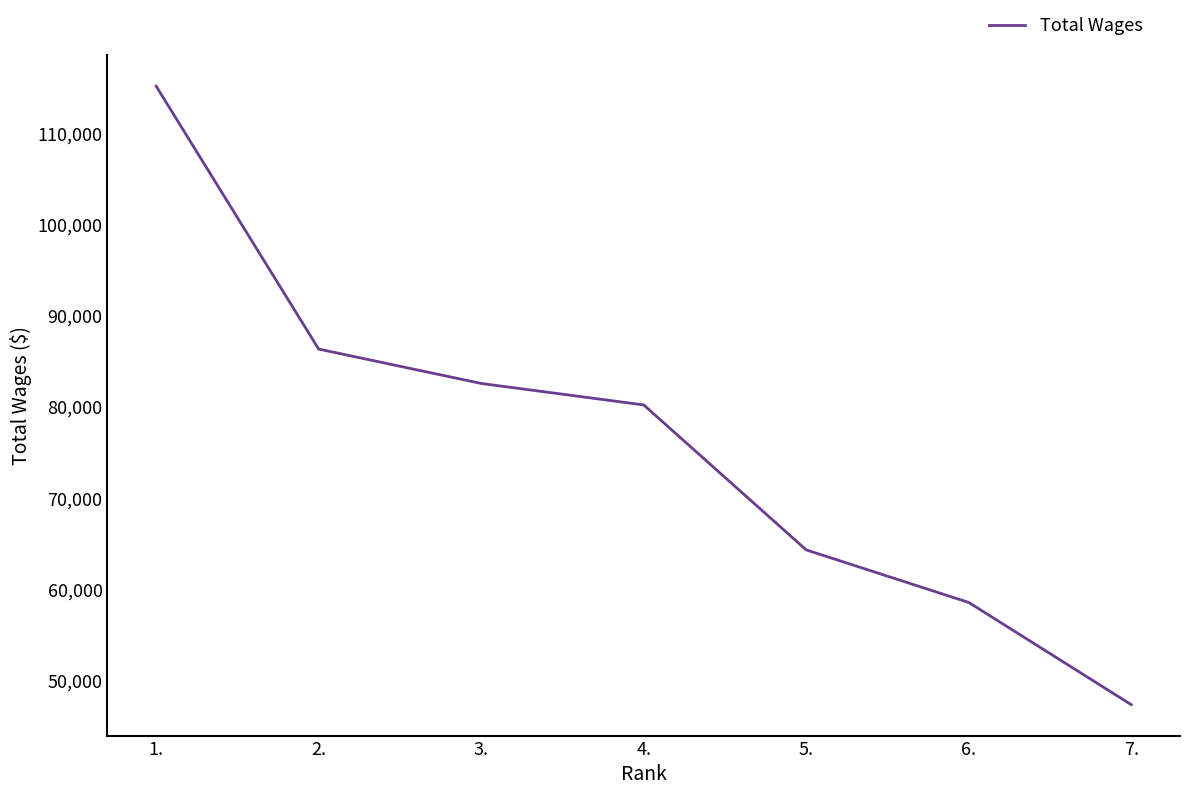

Reading left to right, transcribe all the data shown in this chart.

1.=115171	2.=86341	3.=82571	4.=80216	5.=64319	6.=58555	7.=47348